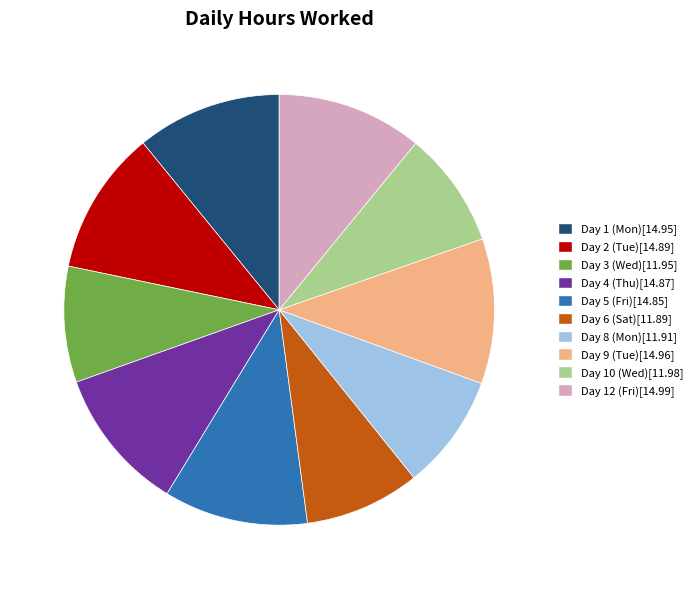

Combined, do Day 1 (Mon) and Day 8 (Mon) account for over 50%?

No